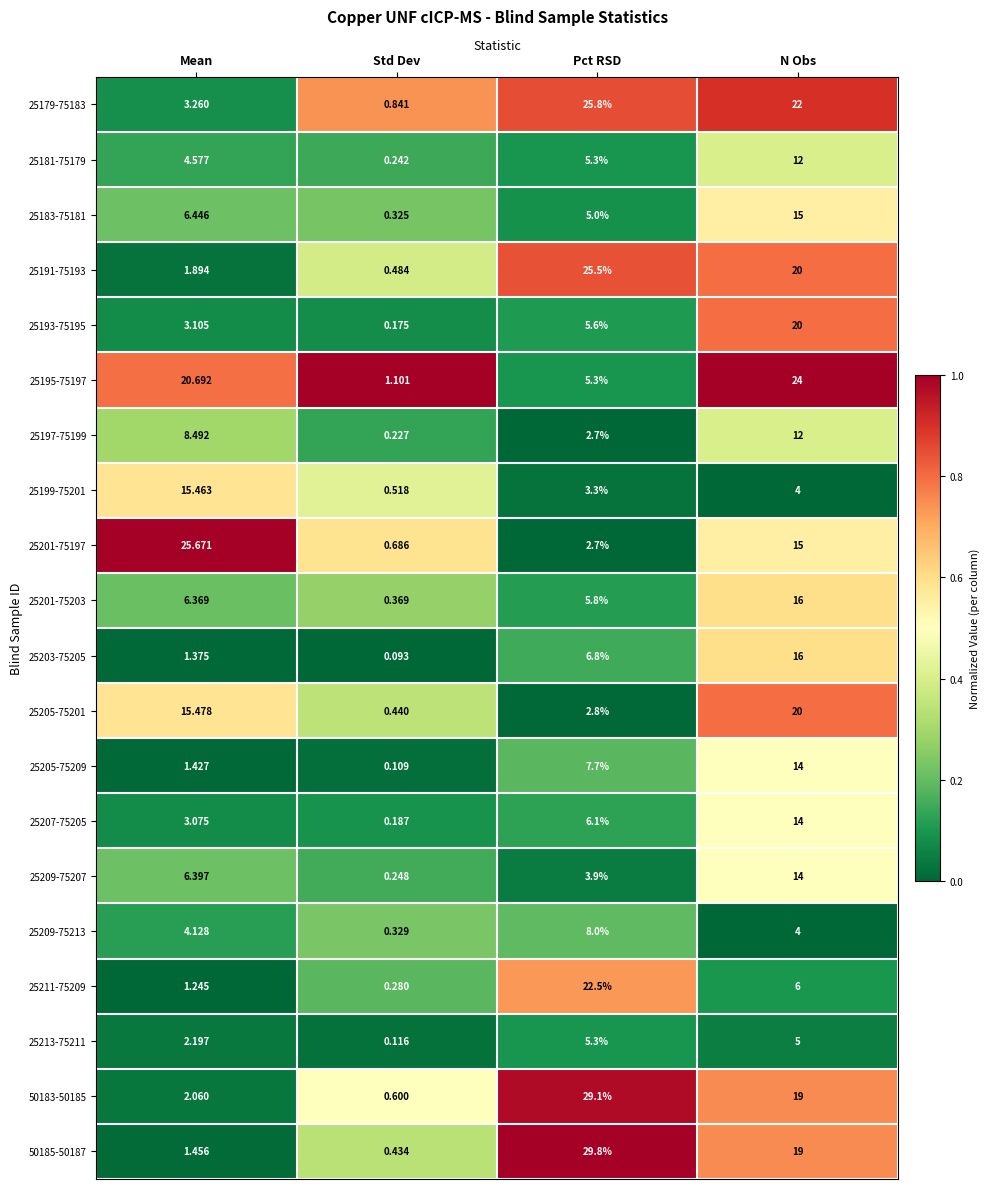

Which series has the largest total across all categories?

25179-75183